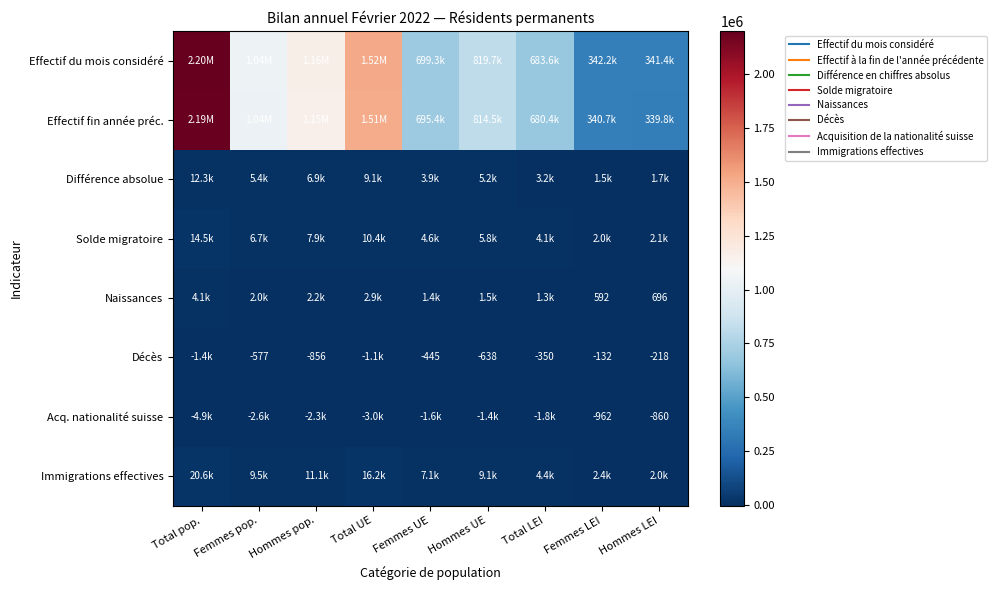

At Total UE, list the series in order from smallest to largest.

Acq. nationalité suisse, Décès, Naissances, Différence absolue, Solde migratoire, Immigrations effectives, Effectif fin année préc., Effectif du mois considéré